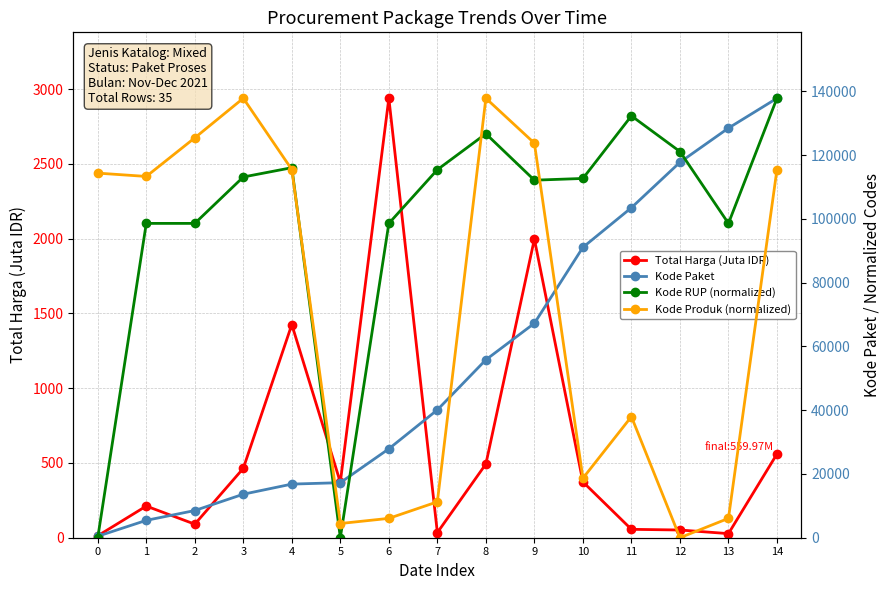

Is this an area chart (filled region under the line)?

No